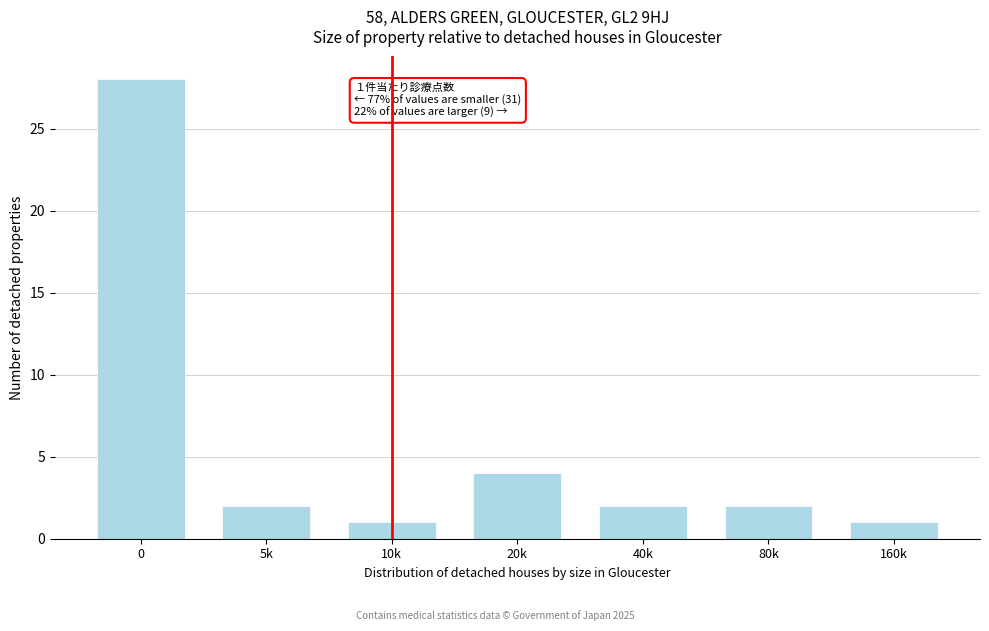

Reading left to right, list all the values displayed in this chart.

28	2	1	4	2	2	1